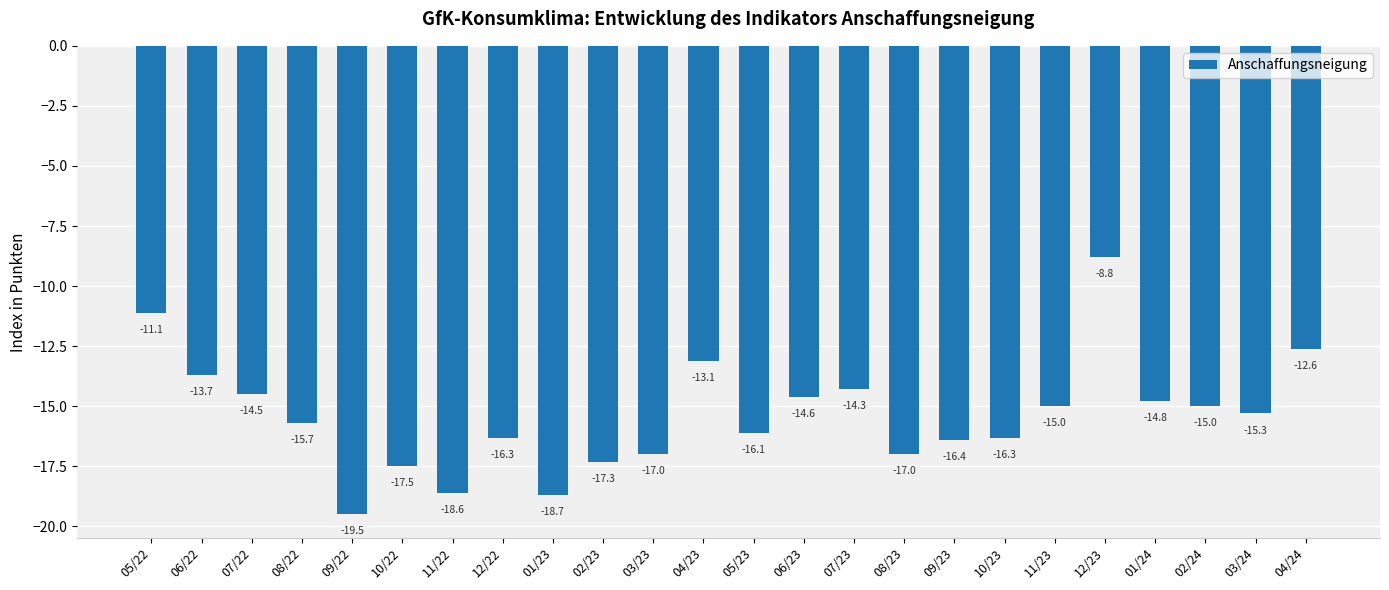

What is the minimum value shown in the chart?

-19.5